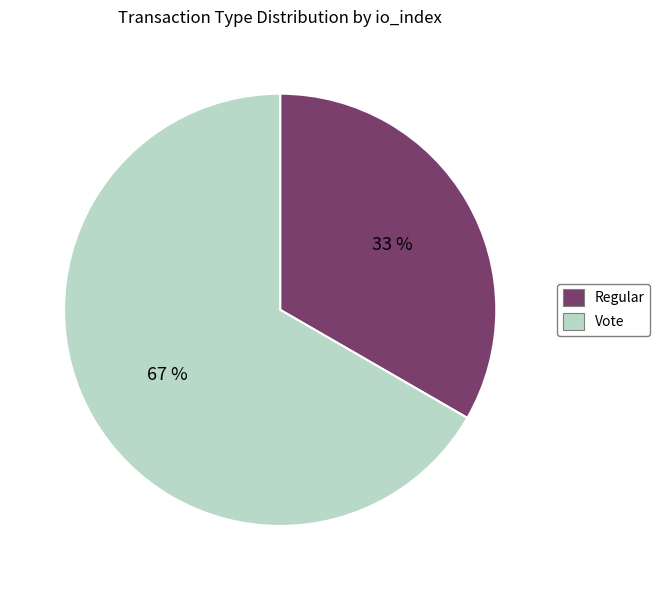

Rank the categories by value from highest to lowest.

Vote, Regular